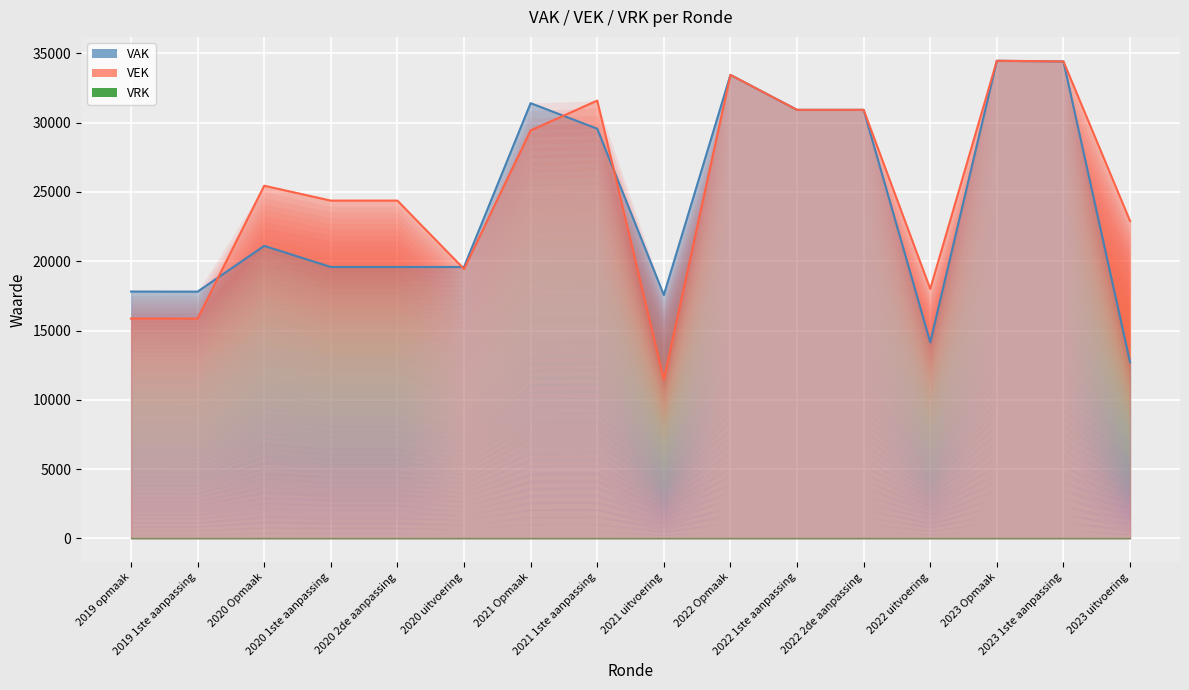

What is the sum of all VEK values?

403008